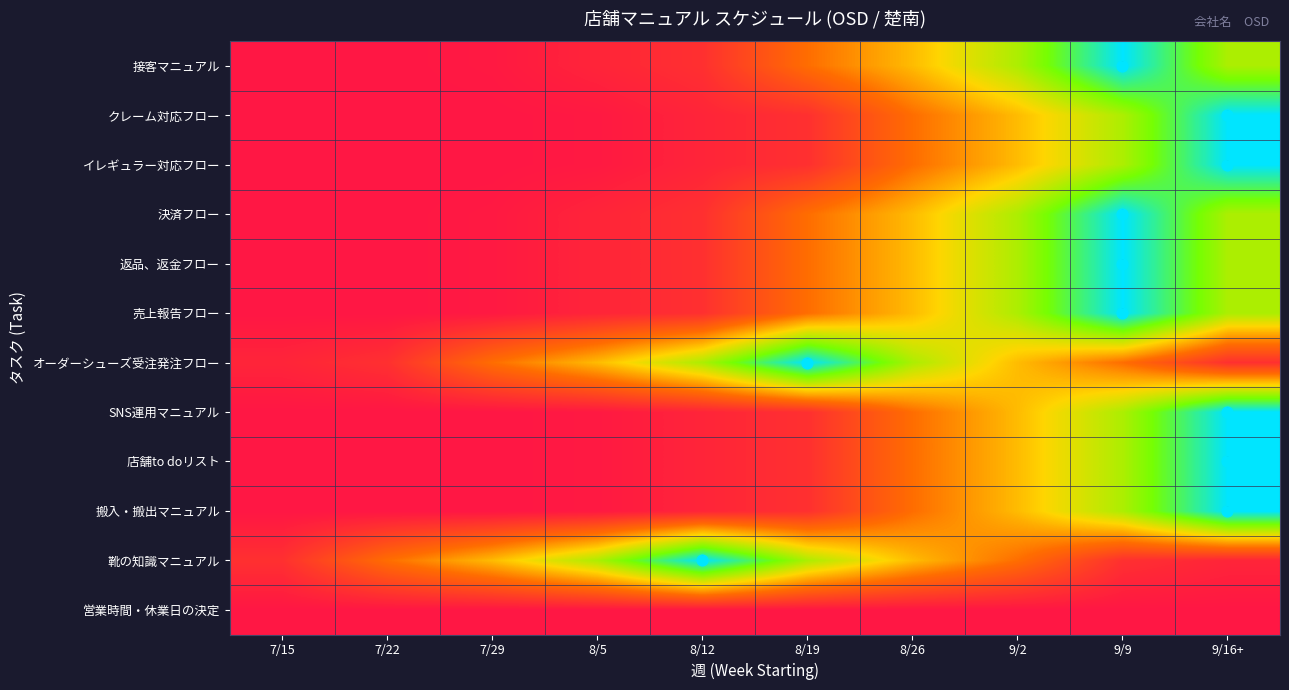

What is the total value across all series at 9/2?

5.6